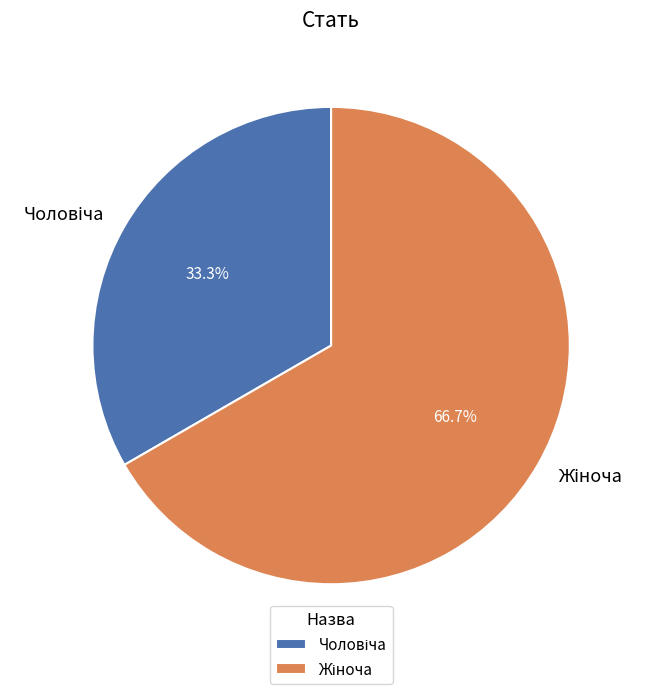

Is there any slice that represents more than half of the pie?

Yes